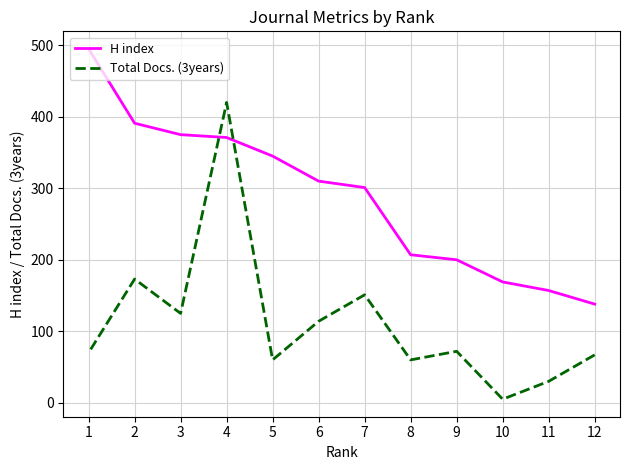

What is the difference between the highest and lowest values at 12?

71